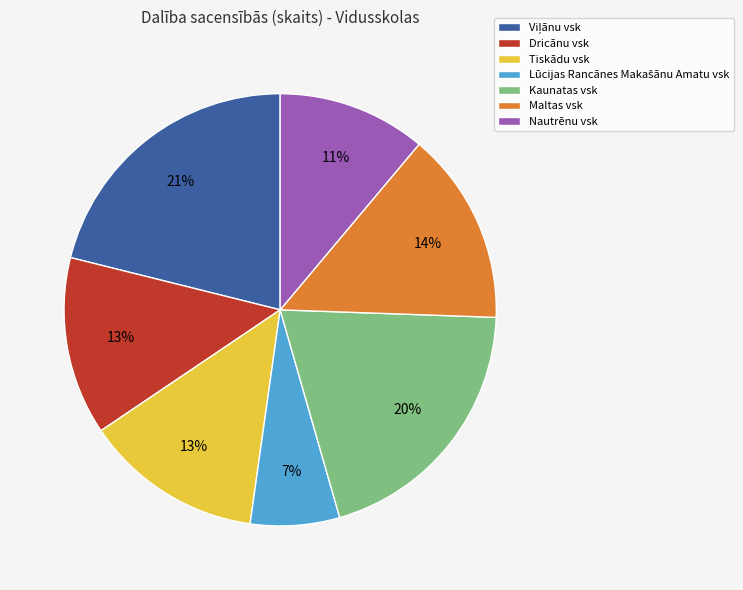

Does Maltas vsk account for over 50% of the chart?

No